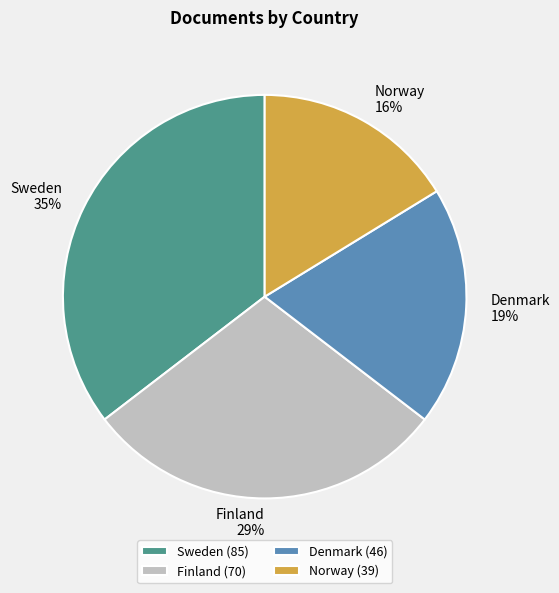

Rank the categories by value from lowest to highest.

Norway, Denmark, Finland, Sweden